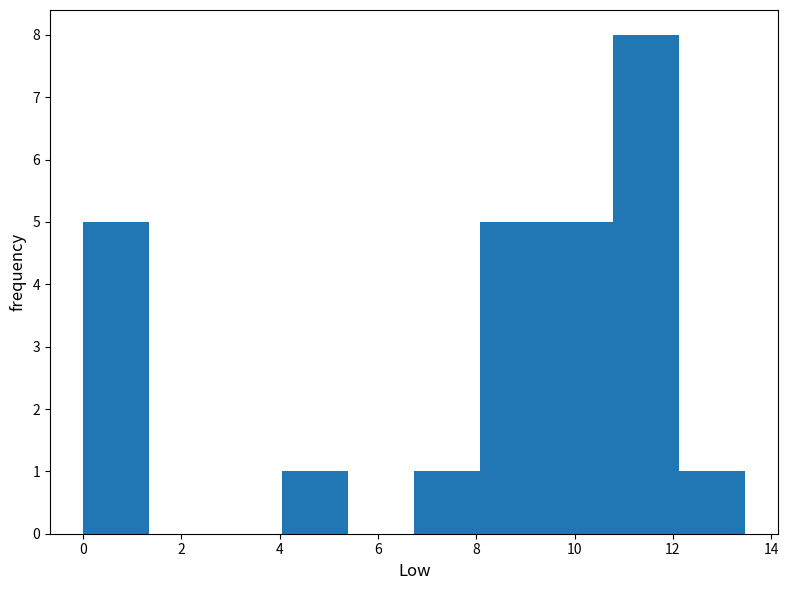

Reading left to right, transcribe this chart: for each bar, give the range it covers on the x-axis and its height. Neither the bar edges nor the heights are printed on the chart, so give them approximately, as read against the axes.

0.0 to 1.4: 5
1.4 to 2.6: 0
2.6 to 4.0: 0
4.0 to 5.4: 1
5.4 to 6.8: 0
6.8 to 8.0: 1
8.0 to 9.4: 5
9.4 to 10.8: 5
10.8 to 12.2: 8
12.2 to 13.4: 1